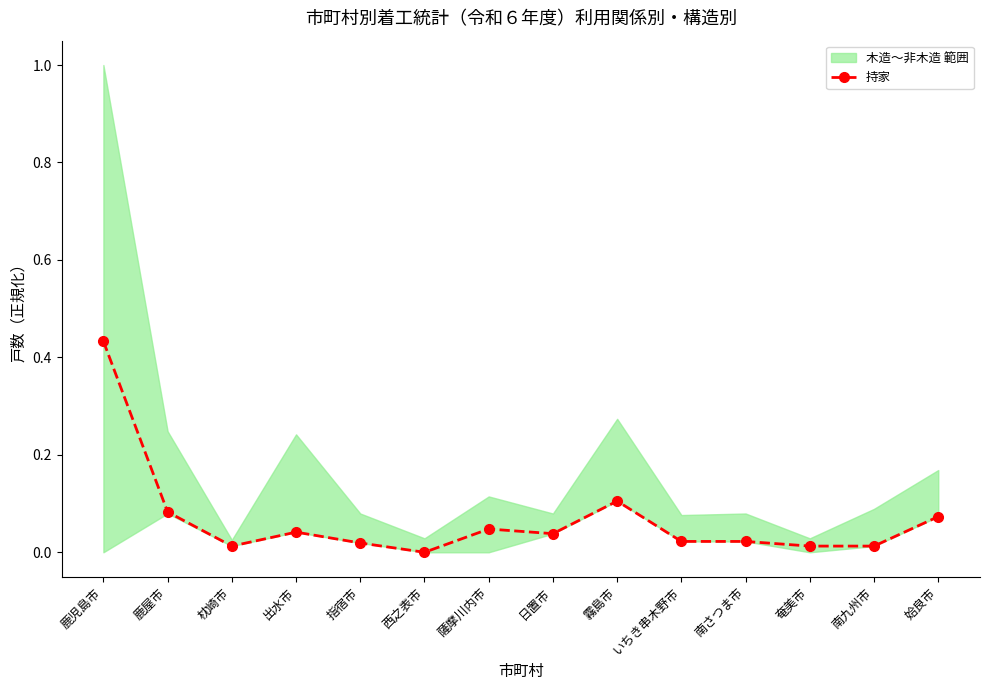

Where is the data nearest to the value 0?

西之表市